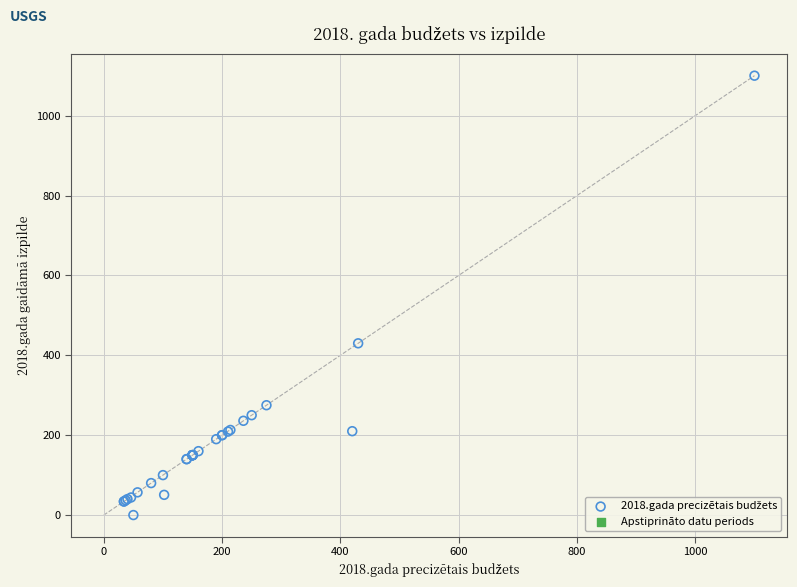

What Y value in the scatter plot is closest to 550?

430.0